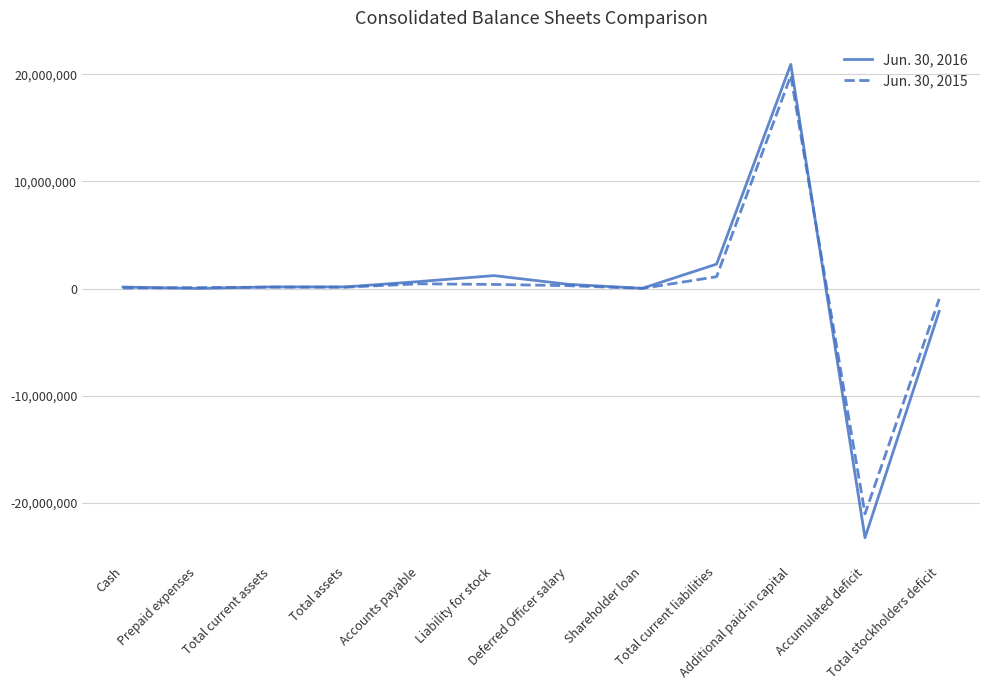

True or false: Jun. 30, 2015 and Jun. 30, 2016 intersect in this chart.

True